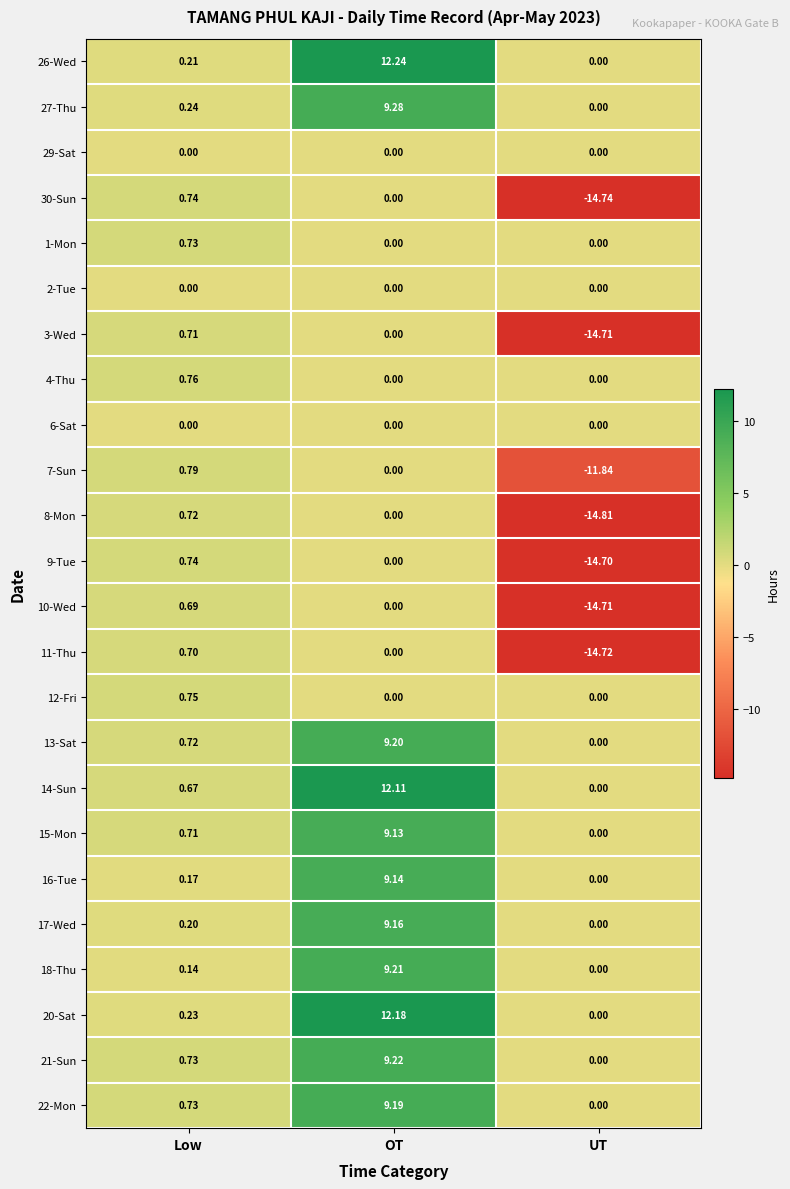

How many positive values does the 18-Thu series have?

2